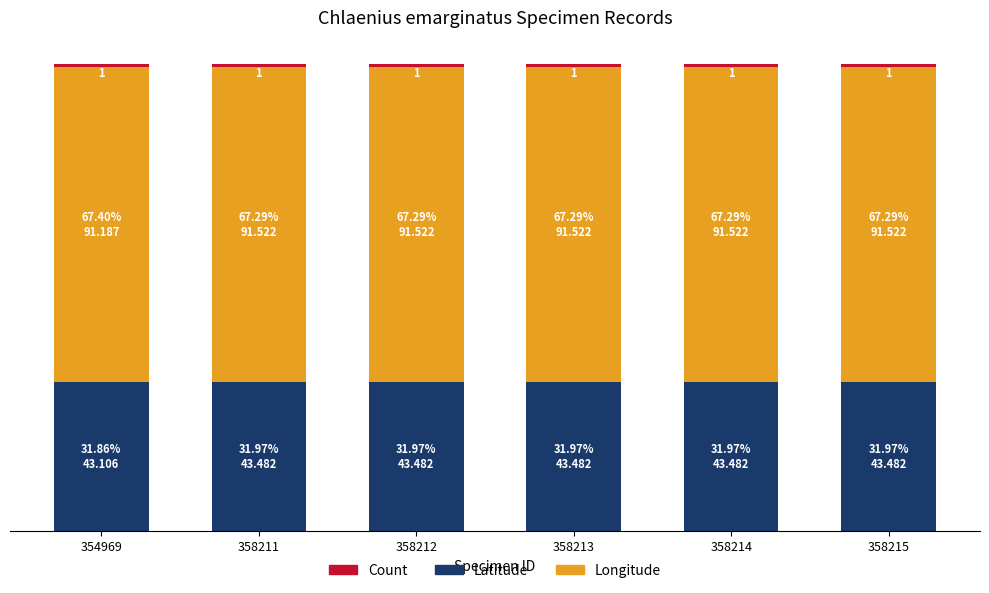

Does the chart contain any negative values?

No